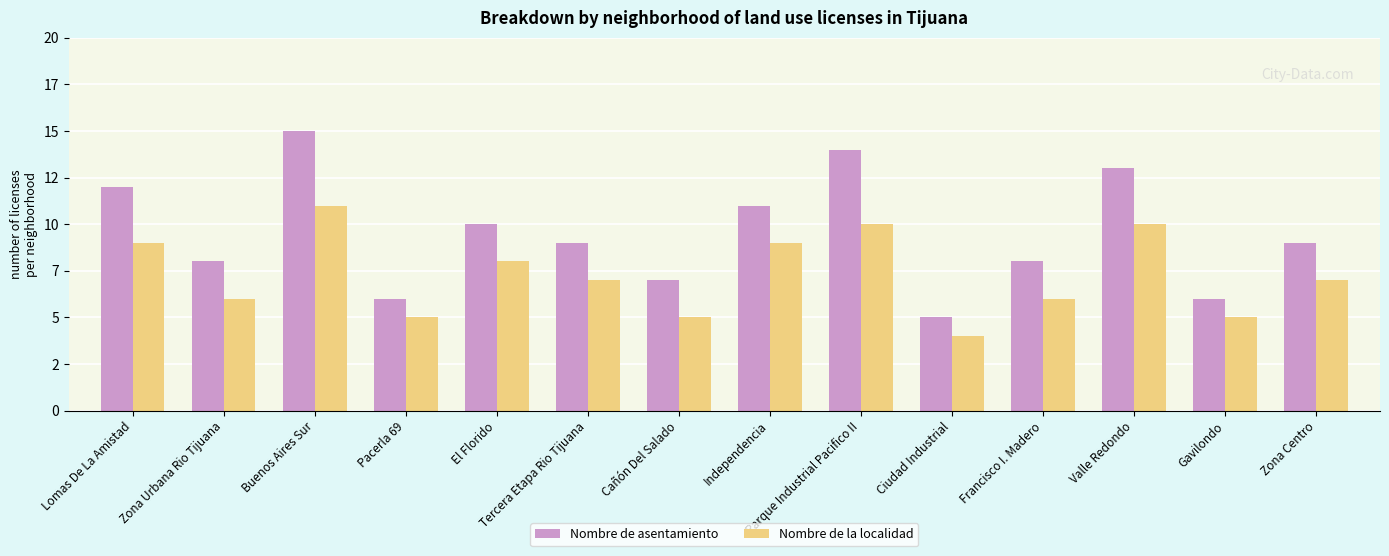

Does the chart contain stacked bars?

No